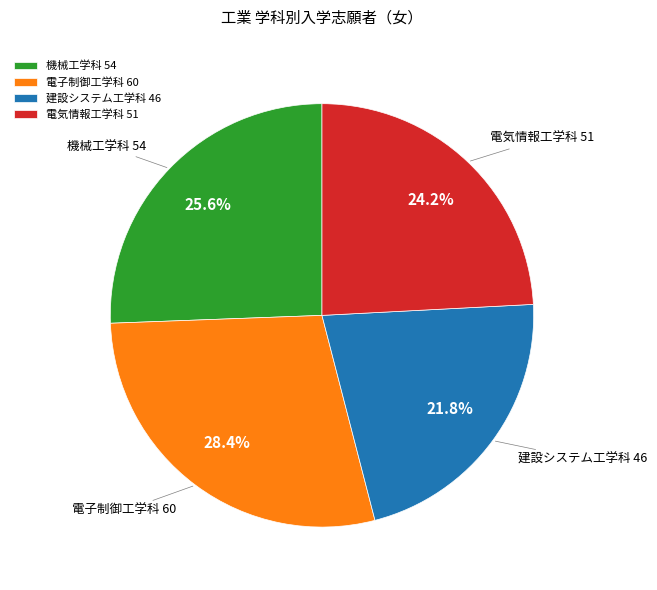

To the nearest percent, what portion does 電気情報工学科 represent?

24%